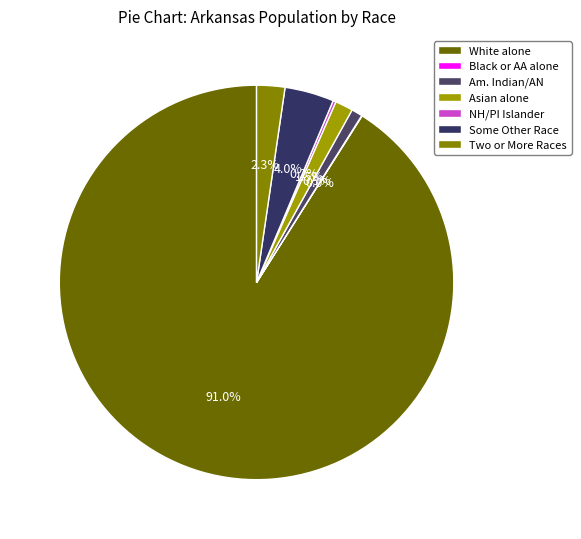

Does White alone account for over 50% of the chart?

Yes